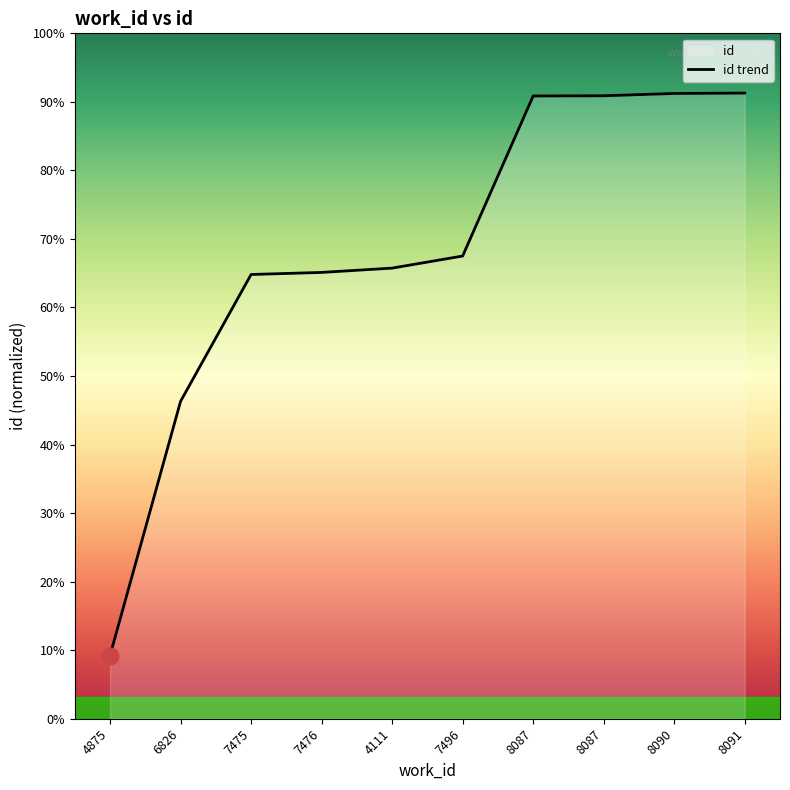

At which category does the chart reach its minimum across all series?

4875